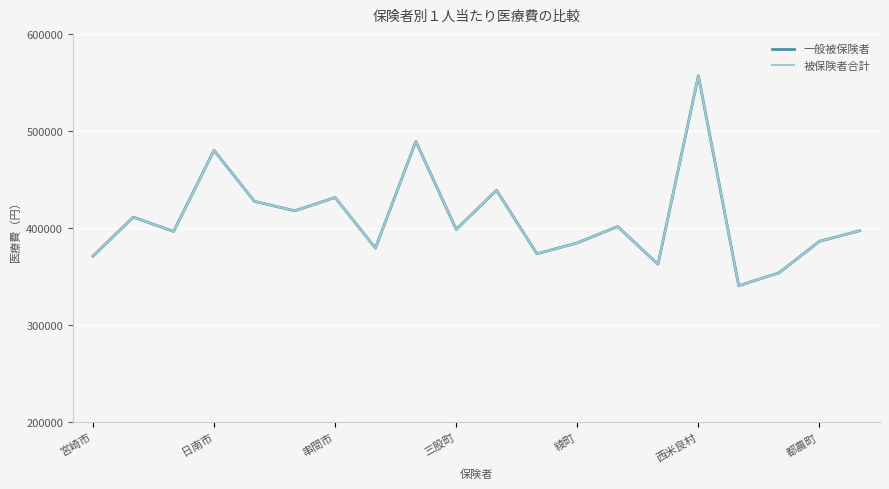

What is the smallest value displayed?

340535